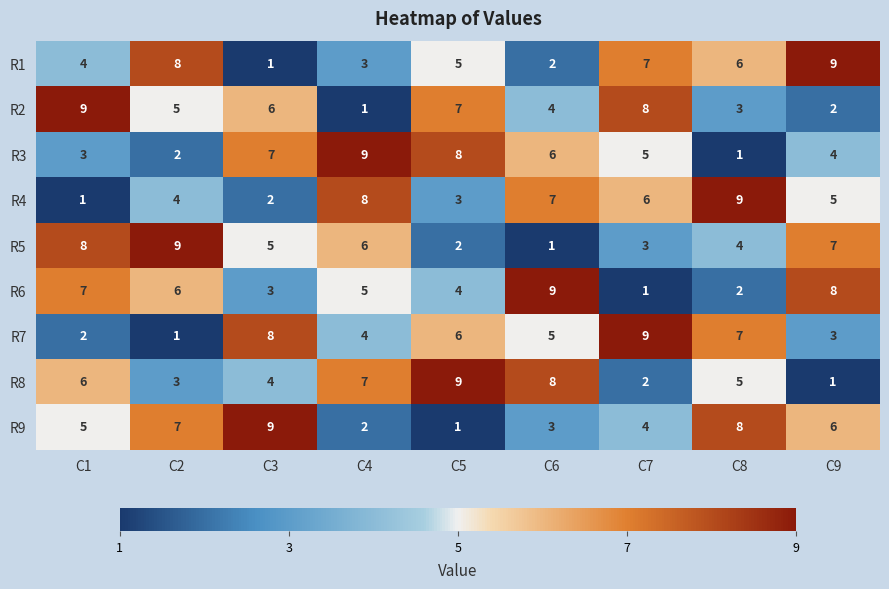

What is the spread (max minus min) of values at C7?

8